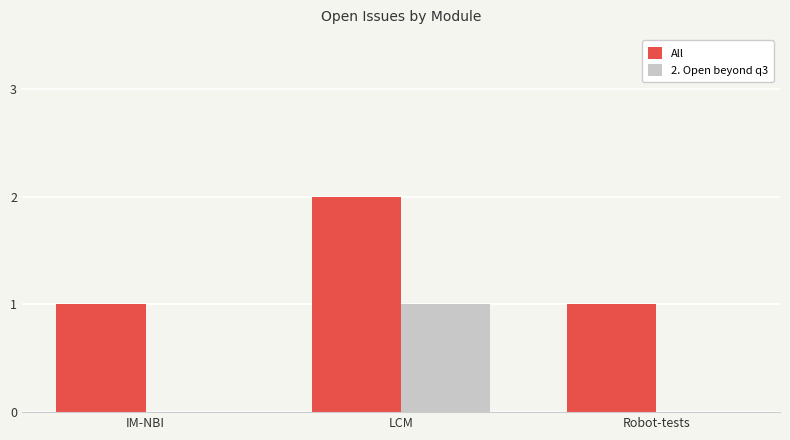

Reading left to right, extract all data points from this chart.

All: 1	2	1
2. Open beyond q3: 0	1	0